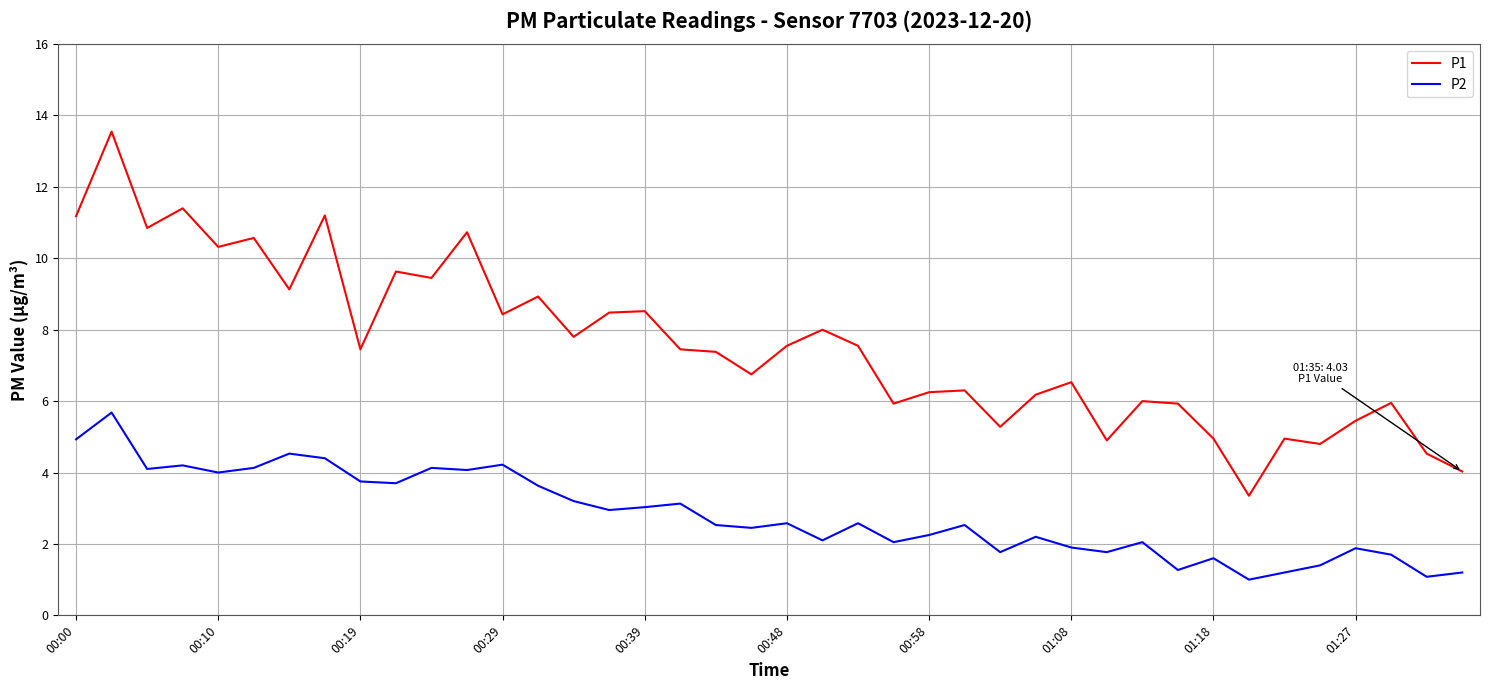

True or false: P2 and P1 intersect in this chart.

False